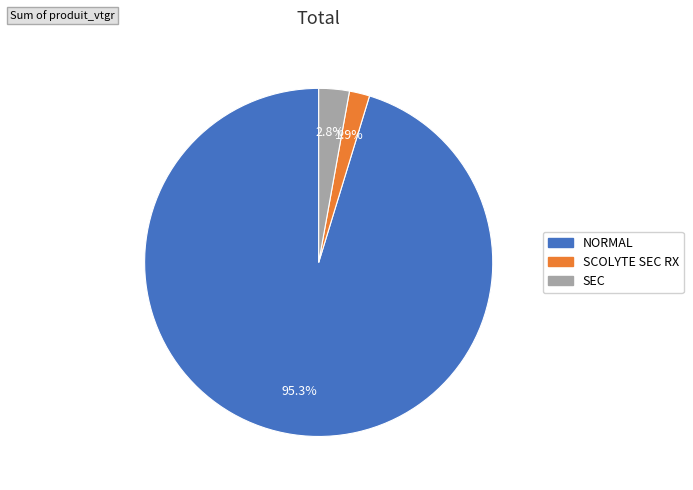

Count the number of slices in the pie.

3